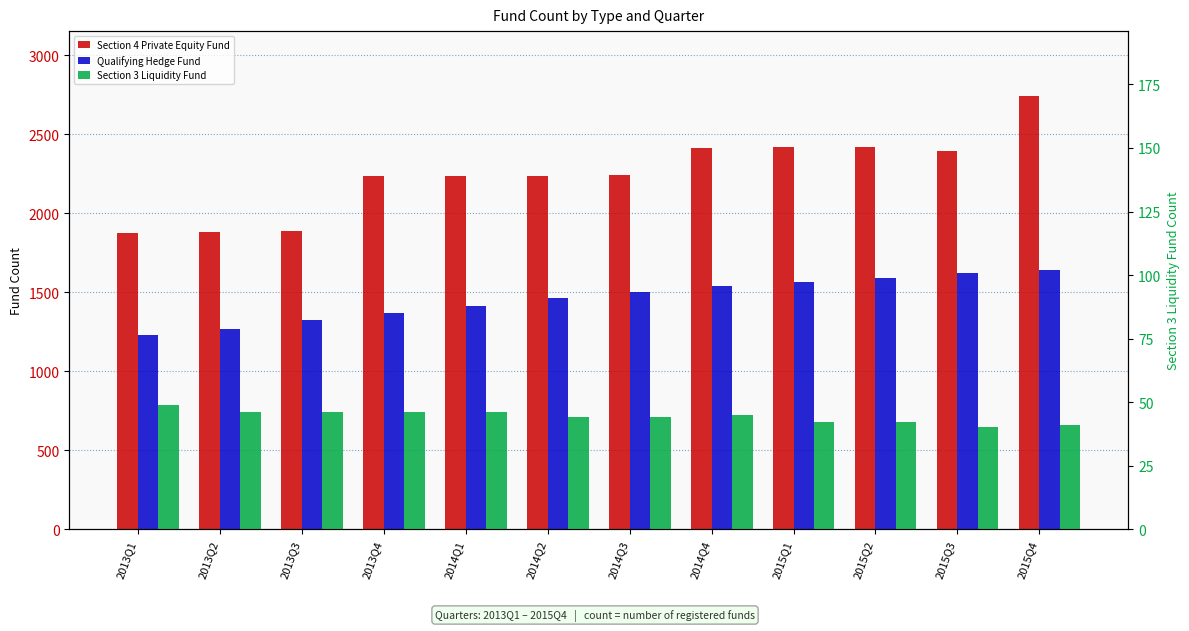

Reading left to right, what are all the values shown in this chart?

Section 4 Private Equity Fund: 2013Q1=1873	2013Q2=1878	2013Q3=1889	2013Q4=2232	2014Q1=2232	2014Q2=2233	2014Q3=2241	2014Q4=2415	2015Q1=2419	2015Q2=2418	2015Q3=2392	2015Q4=2741
Qualifying Hedge Fund: 2013Q1=1228	2013Q2=1268	2013Q3=1321	2013Q4=1369	2014Q1=1415	2014Q2=1461	2014Q3=1498	2014Q4=1539	2015Q1=1561	2015Q2=1589	2015Q3=1622	2015Q4=1641
Section 3 Liquidity Fund: 2013Q1=49	2013Q2=46	2013Q3=46	2013Q4=46	2014Q1=46	2014Q2=44	2014Q3=44	2014Q4=45	2015Q1=42	2015Q2=42	2015Q3=40	2015Q4=41